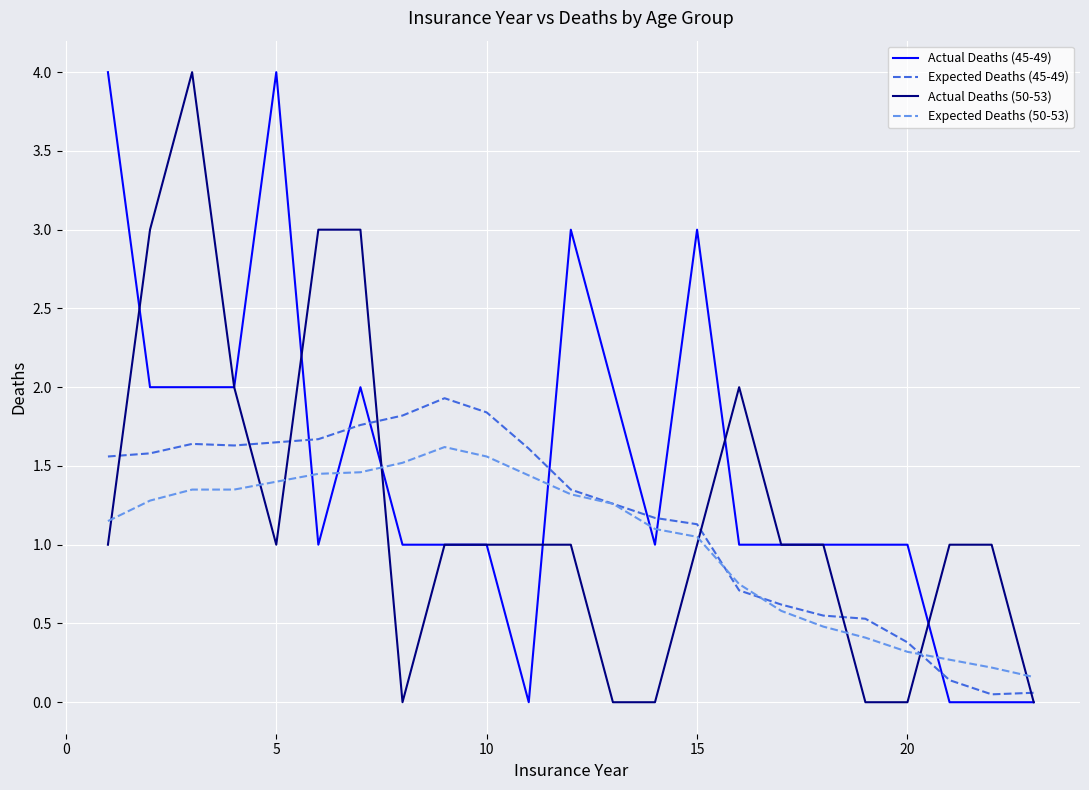

How many intersections are there between Actual Deaths (50-53) and Expected Deaths (50-53)?

8